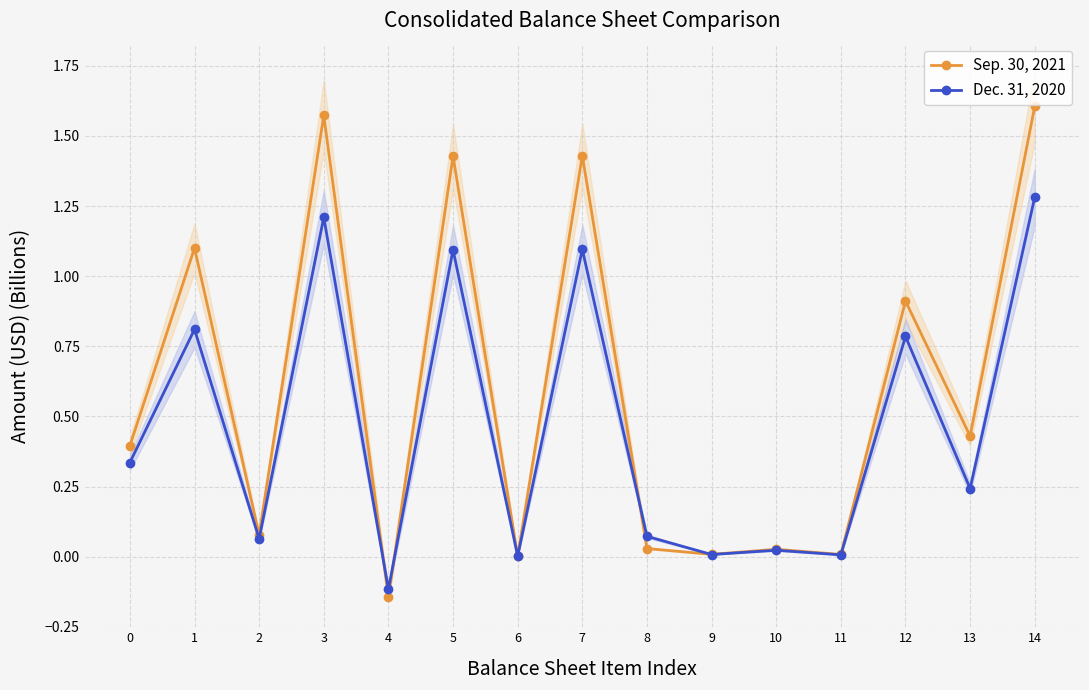

Rank the series by their maximum value, from highest to lowest.

Sep. 30, 2021, Dec. 31, 2020